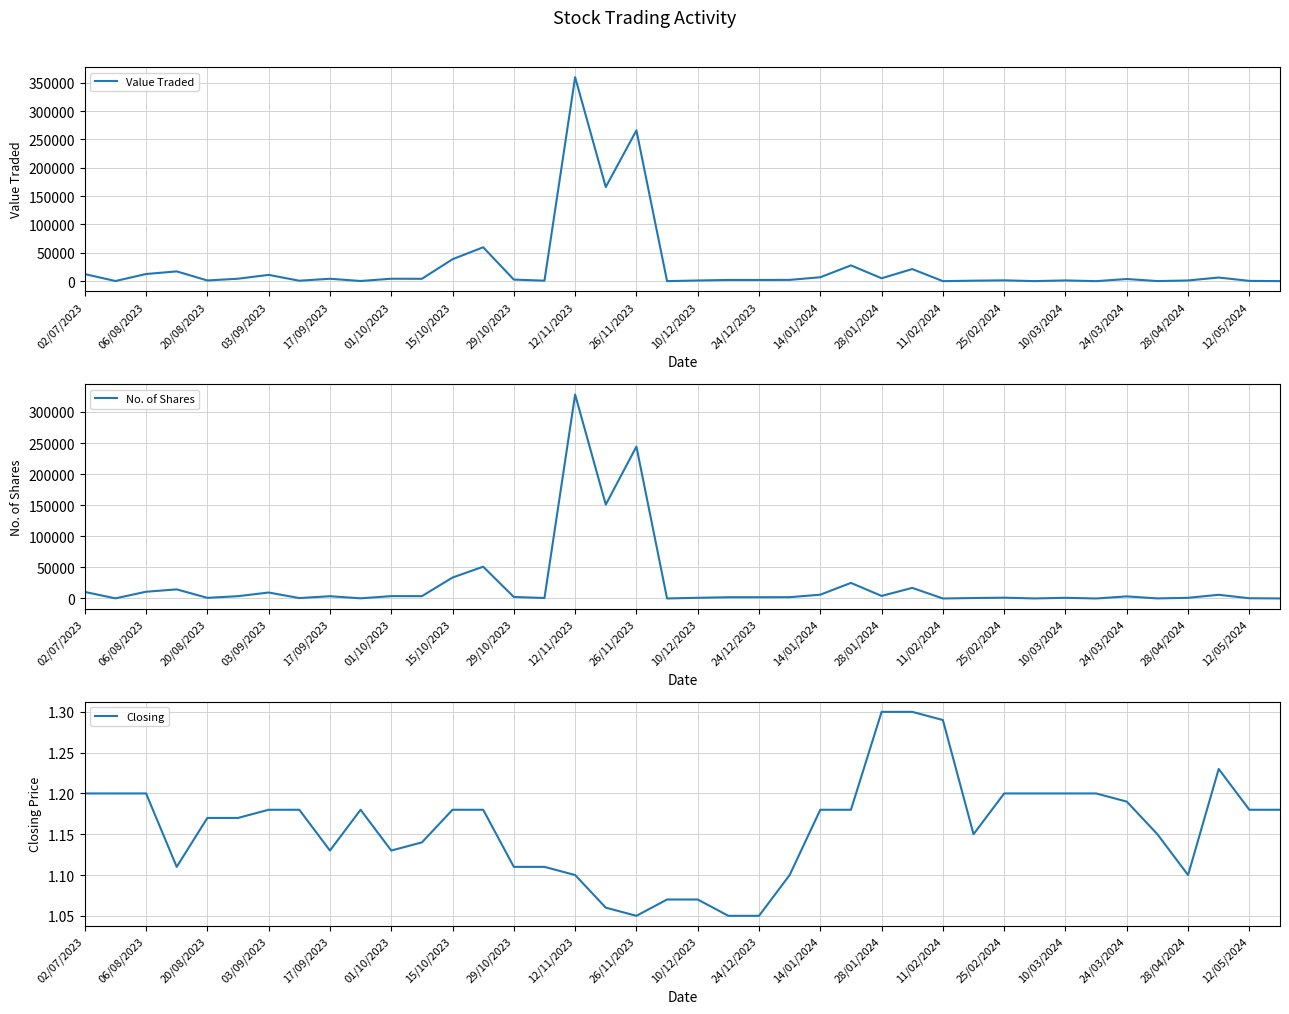

Which category has the highest value in the No. of Shares series?

12/11/2023